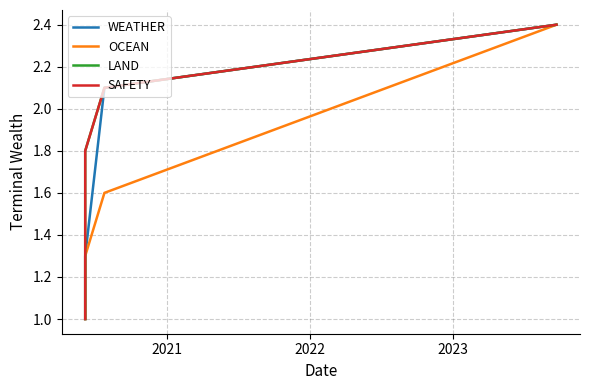

What are all the series names shown in the legend?

WEATHER, OCEAN, LAND, SAFETY